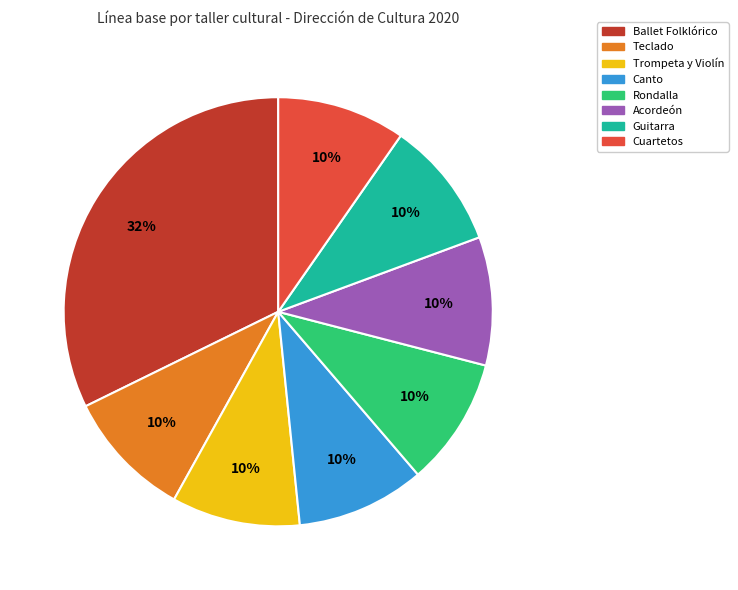

True or false: Ballet Folklórico accounts for 23% of the total.

False